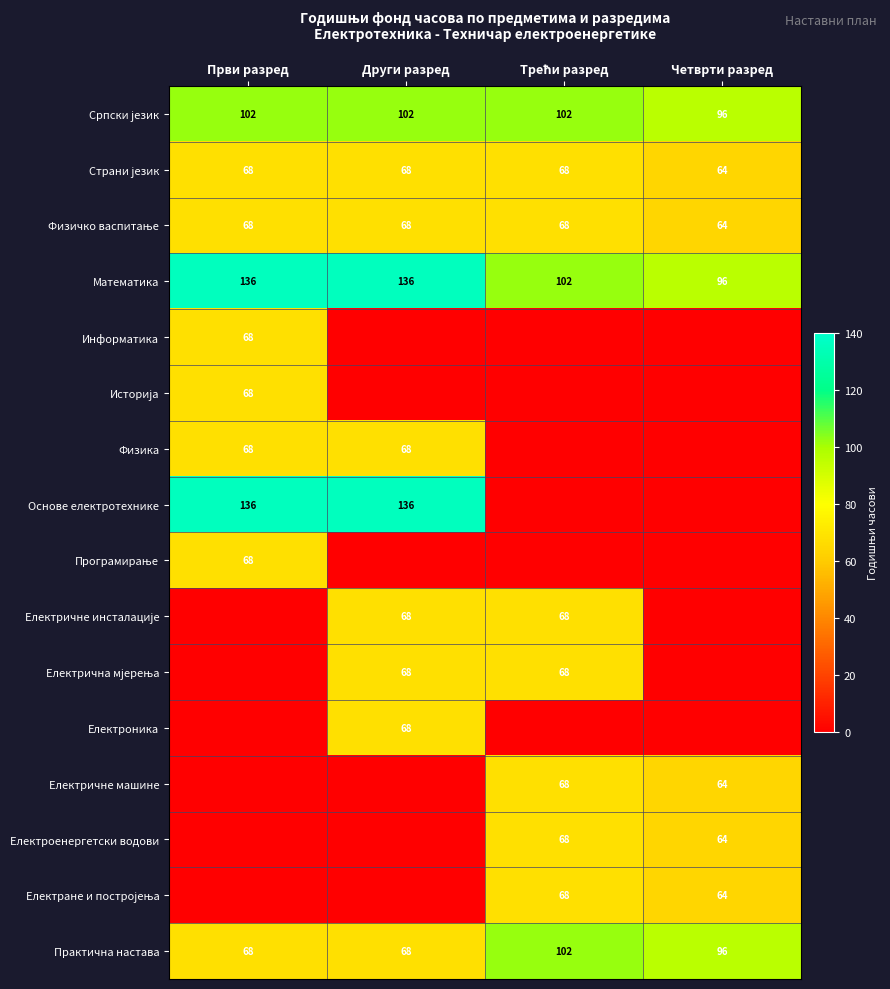

The Електрична мјерења series shows 68 at Трећи разред. True or false?

True